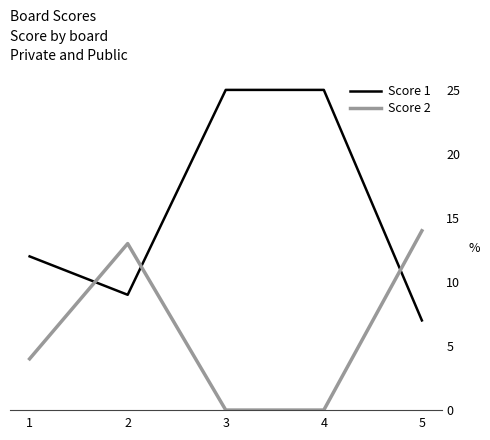

What is the sum of the Score 1 values at 3 and 1?

37